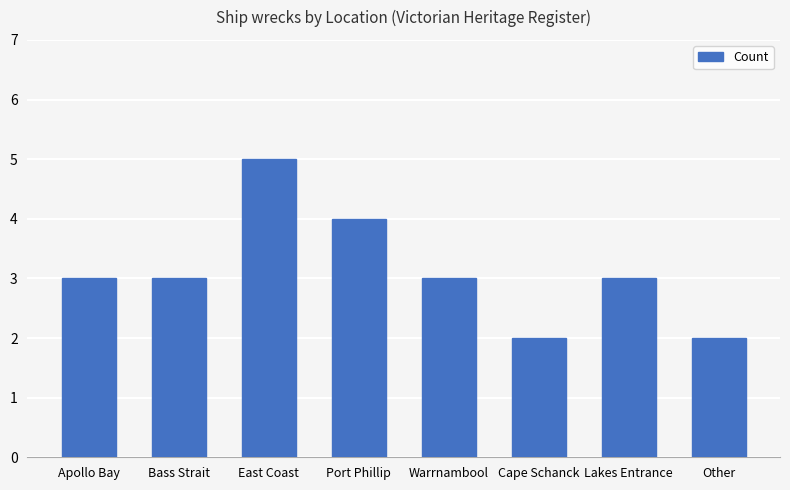

Read the value at East Coast.

5